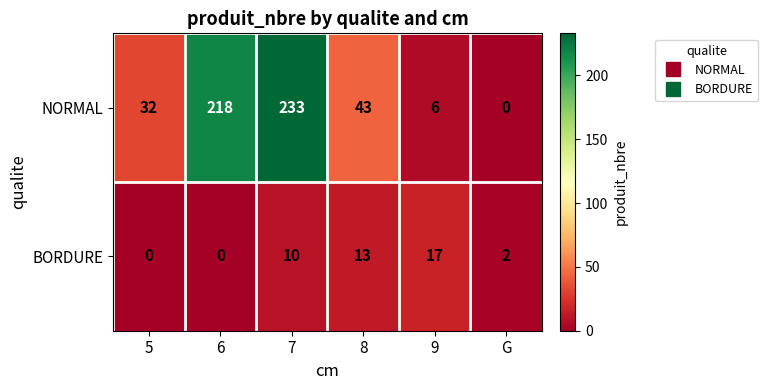

List the series in order of their peak value, lowest first.

BORDURE, NORMAL